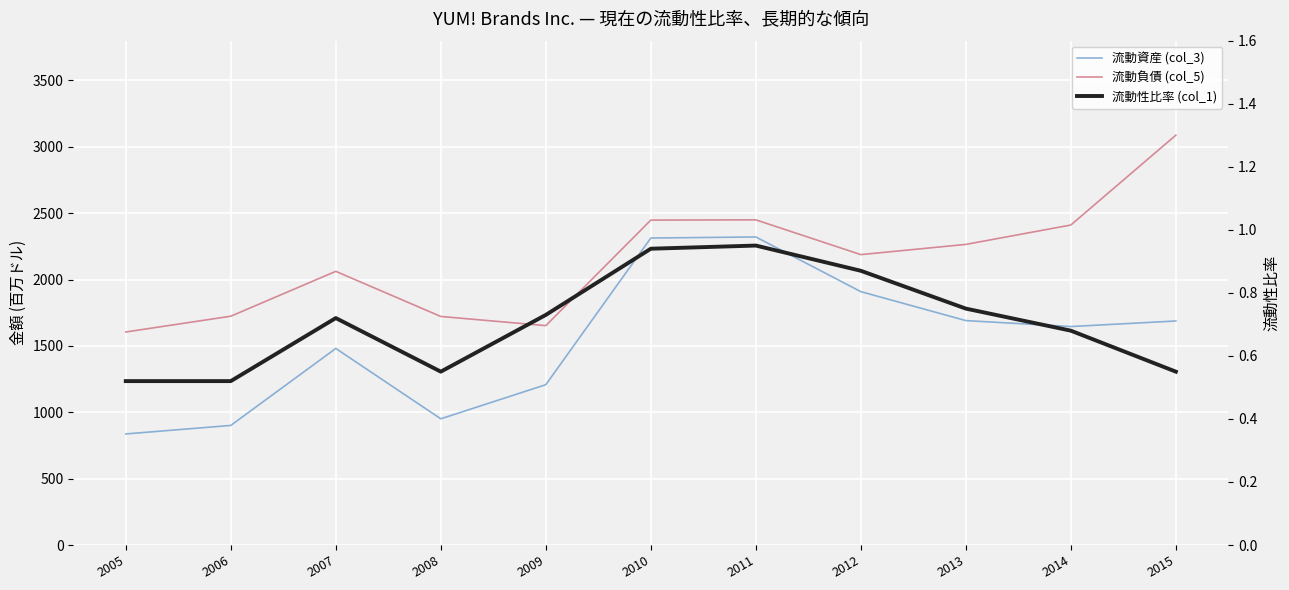

Rank the series by their maximum value, from lowest to highest.

流動性比率 (col_1), 流動資産 (col_3), 流動負債 (col_5)